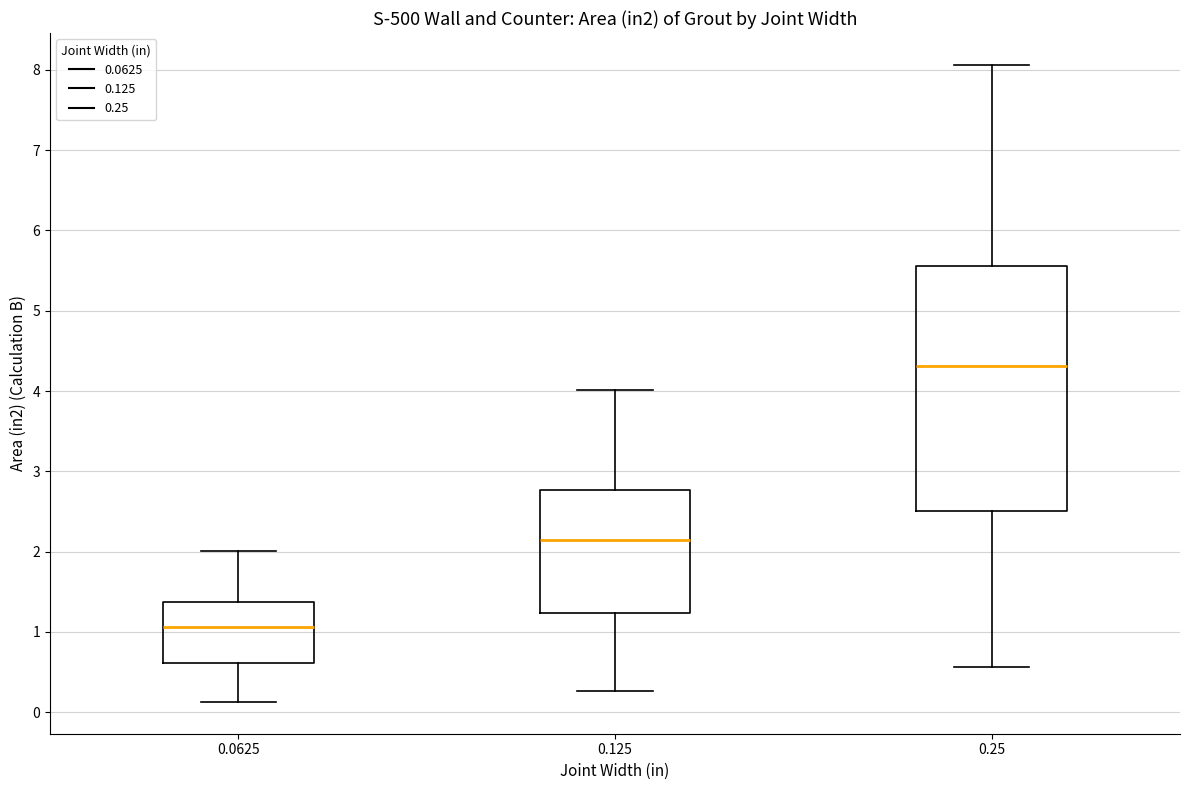

Reading left to right, read every box against the y-axis: the position of its median line, the range the box covers, and the ends of its whiskers. The values are not printed on the chart, so give them approximately, as read against the axis.

0.0625: median 1.1, box 0.6 to 1.4, whiskers 0.1 to 2.0
0.125: median 2.1, box 1.2 to 2.8, whiskers 0.3 to 4.0
0.25: median 4.3, box 2.5 to 5.6, whiskers 0.6 to 8.1